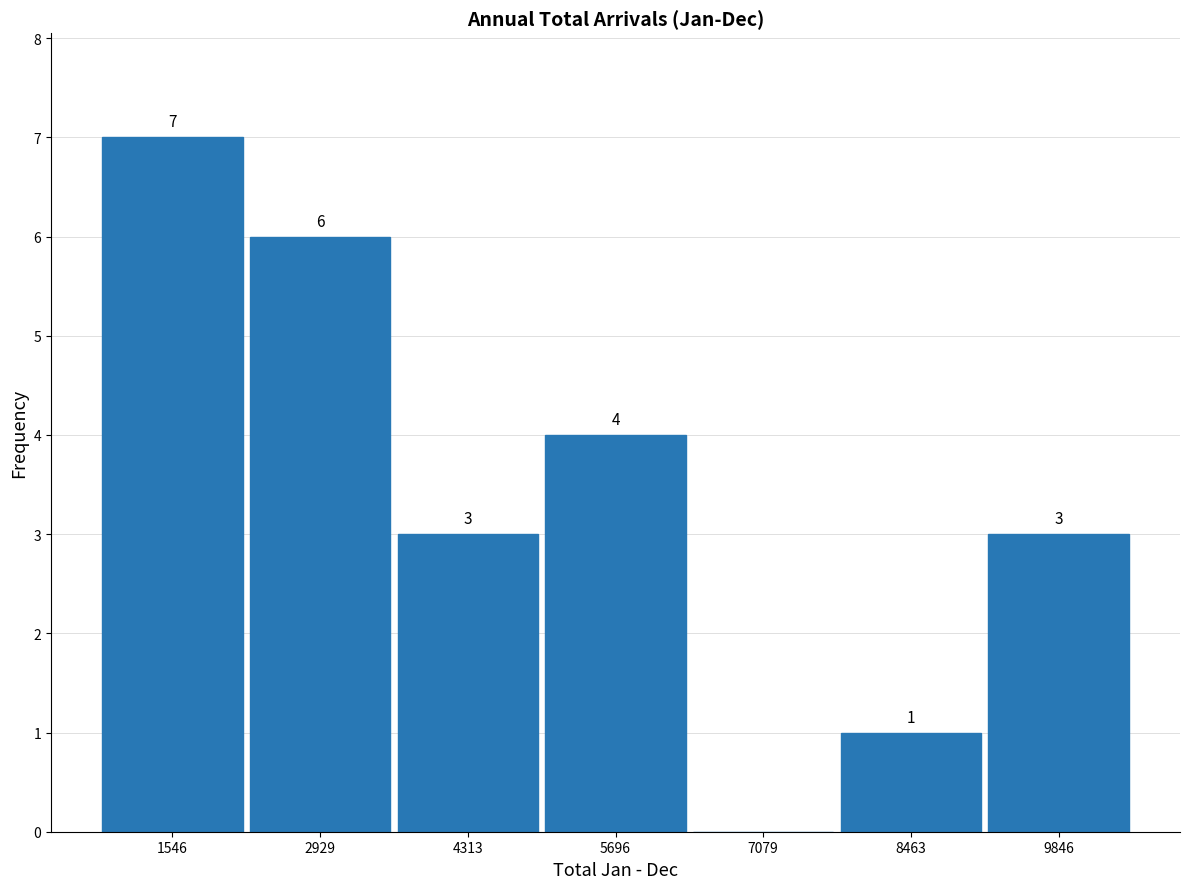

Over which range of the x-axis is the bar tallest?

800 to 2200